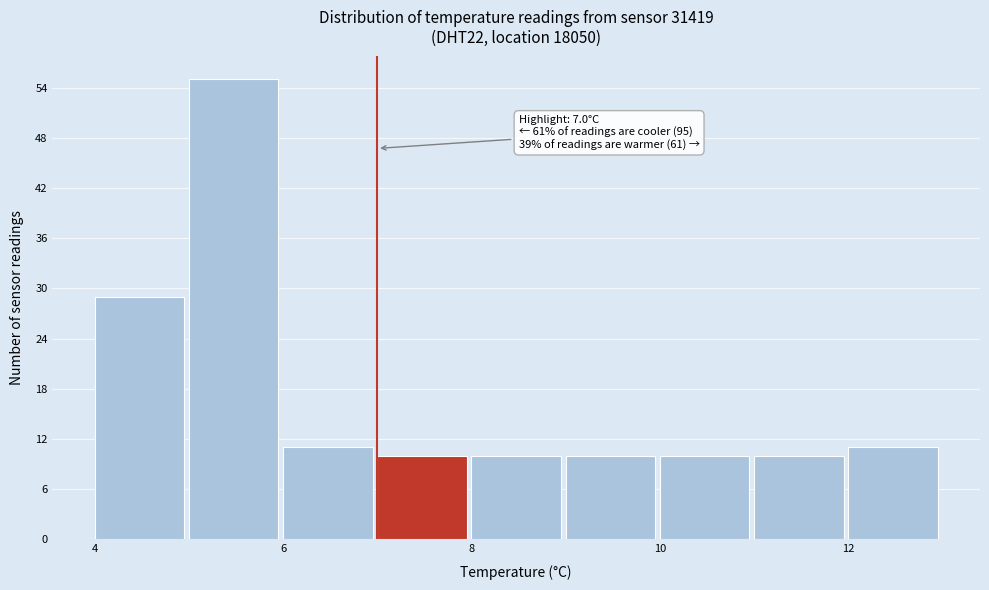

Which range on the x-axis has the tallest bar?

5 to 6